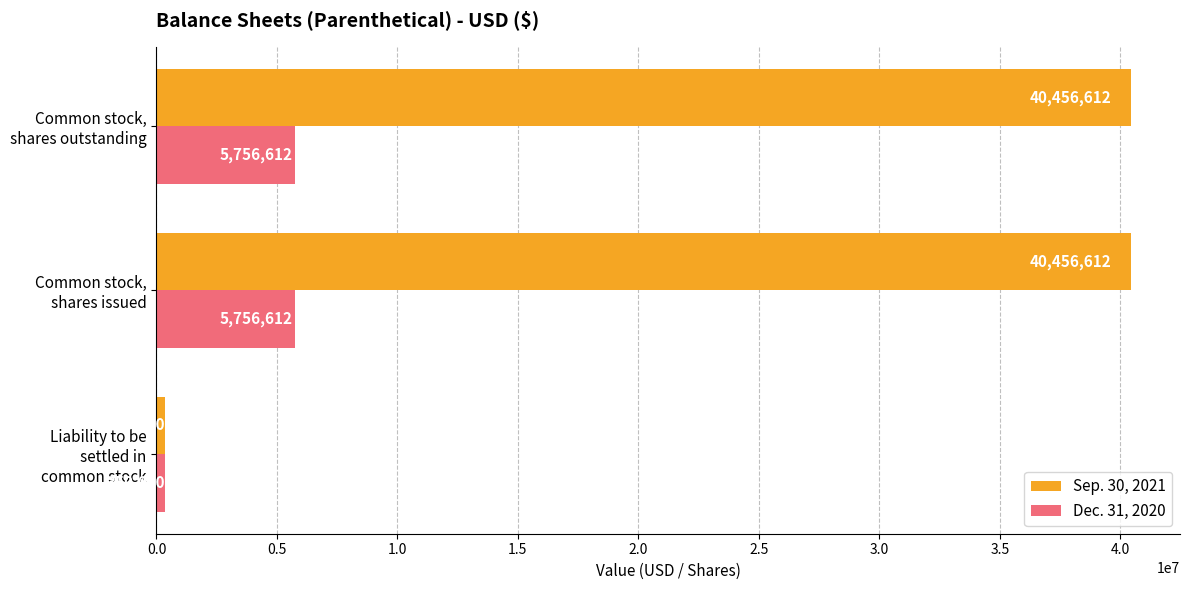

Count the Dec. 31, 2020 values in the range 350000 to 5756612.

3